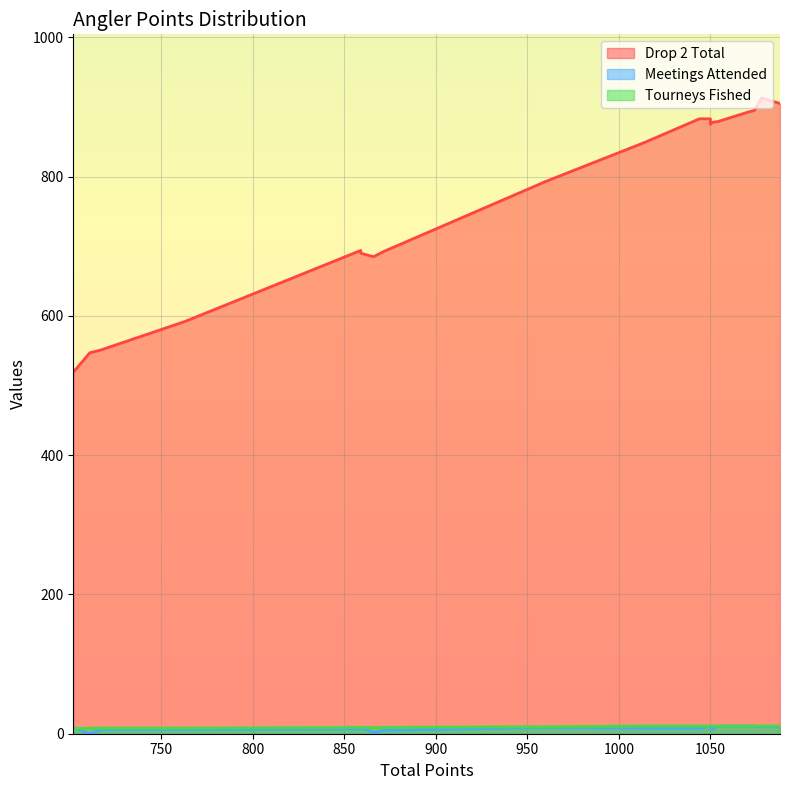

What is the value of the Tourneys Fished point at the 10th from the left?

11